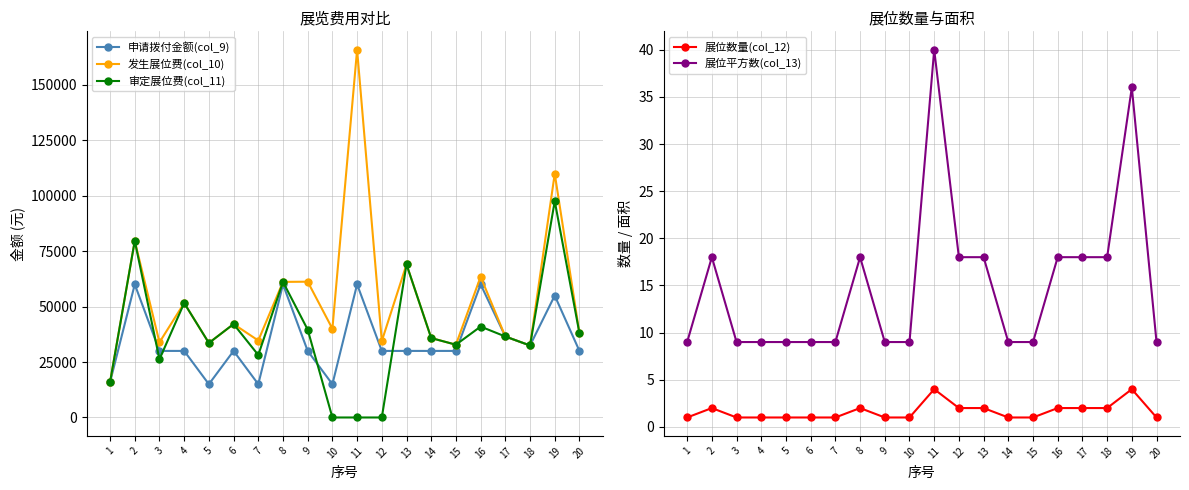

What are all the series names shown in the legend?

申请拨付金额(col_9), 发生展位费(col_10), 审定展位费(col_11), 展位数量(col_12), 展位平方数(col_13)